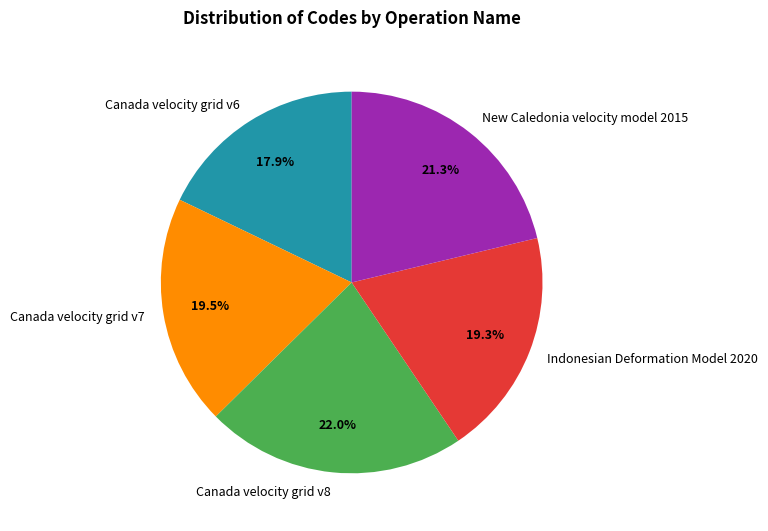

To the nearest percent, what is the difference between the Canada velocity grid v8 and Canada velocity grid v6 slice percentages?

4%